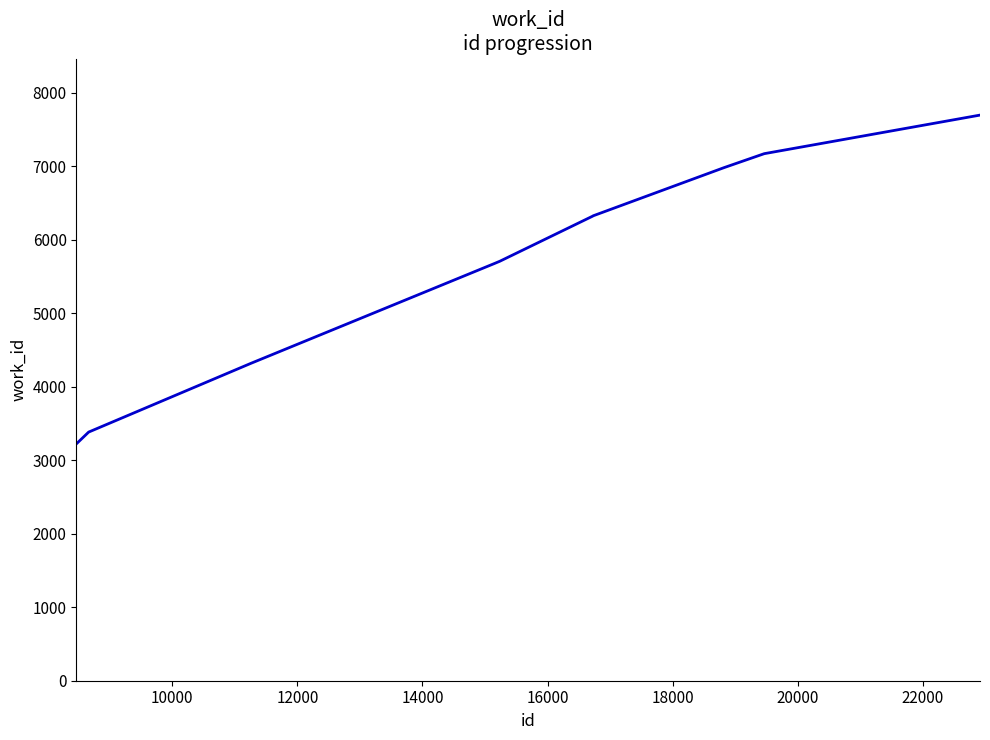

What is the difference between the maximum and minimum values?

4474